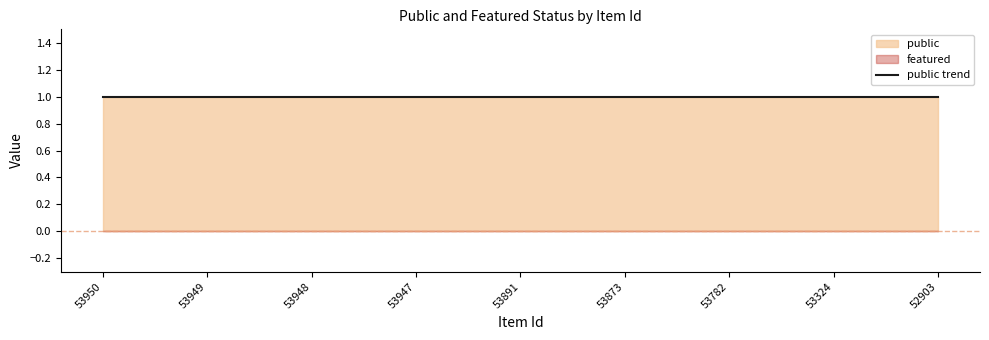

What is the value of the public point at the 5th from the left?

1